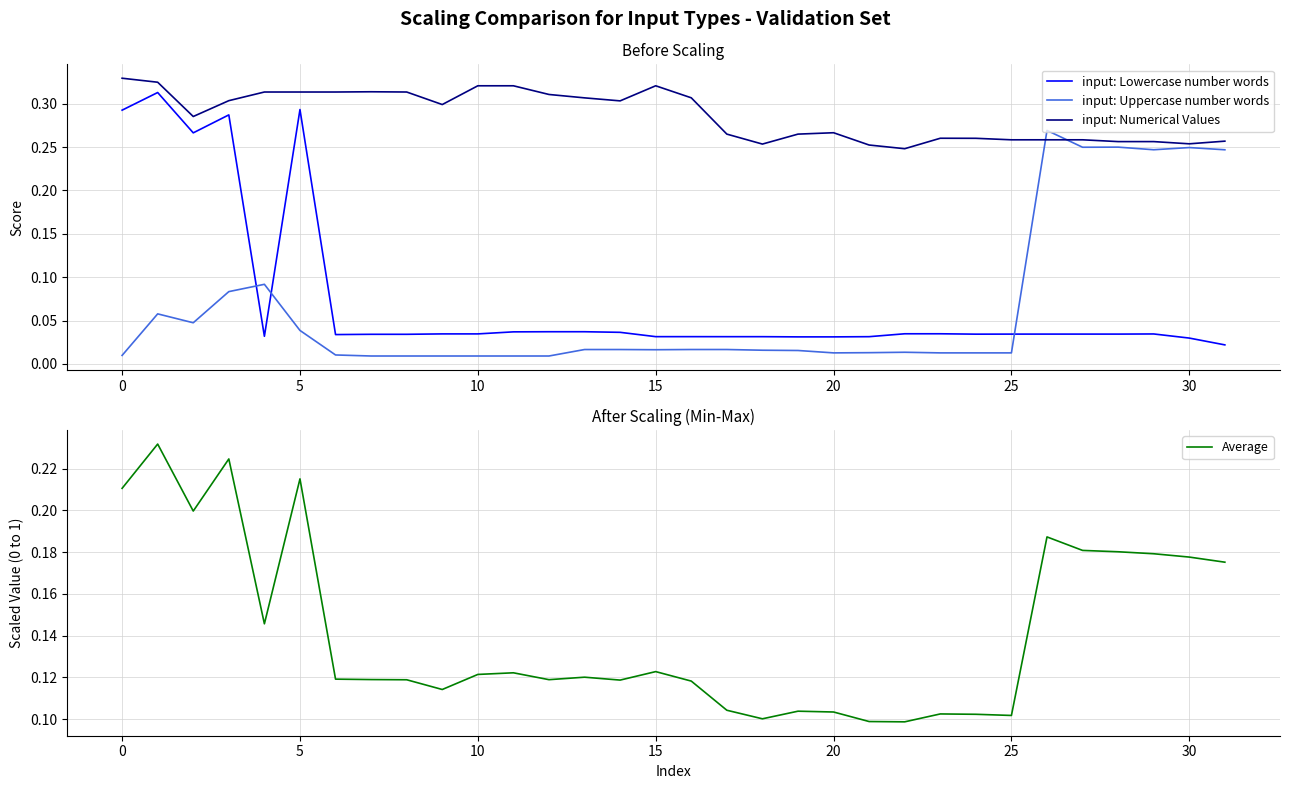

What is the value of the input: Numerical Values point at the 24th from the left?

0.3